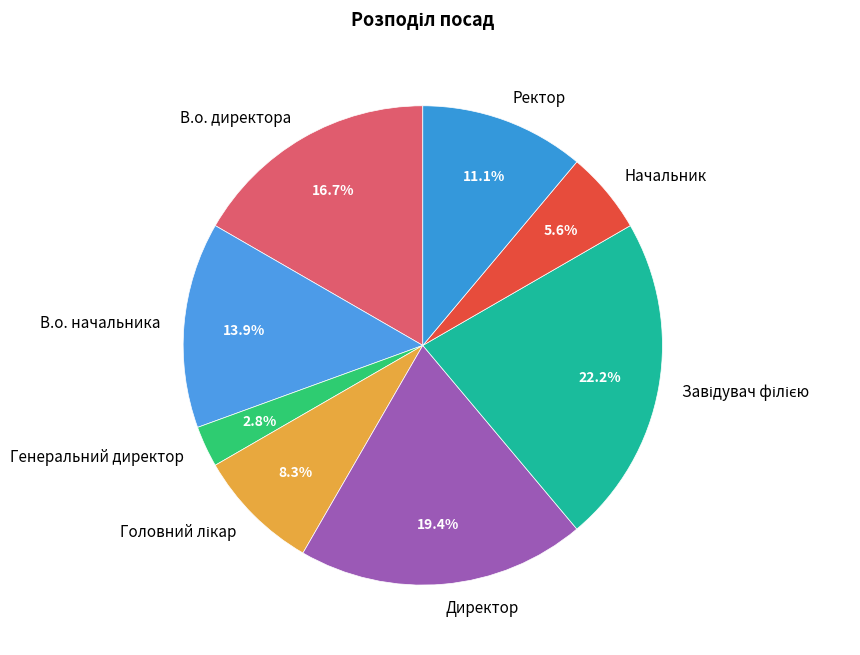

To the nearest percent, what is the combined percentage of В.о. начальника and Ректор?

25%